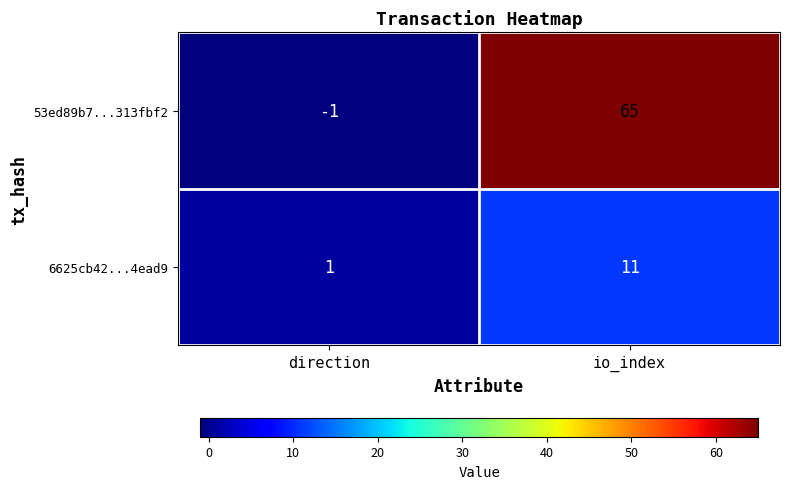

Count the number of data series in this chart.

2